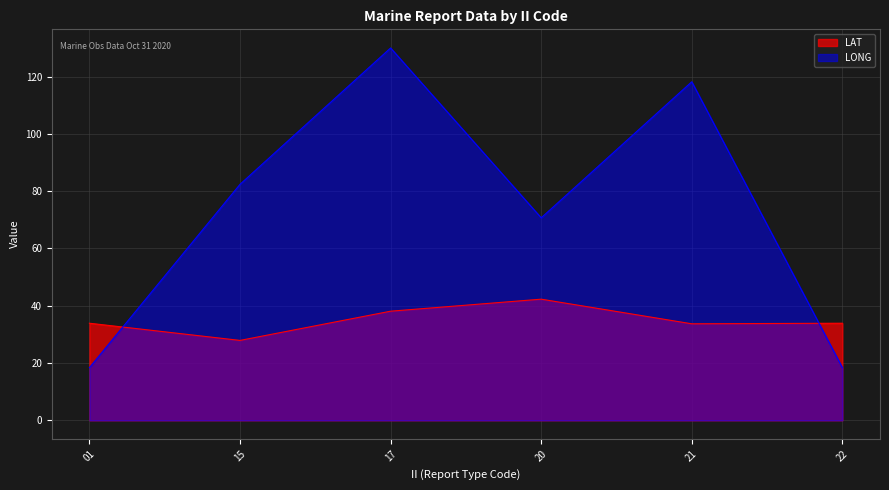

What is the total value across all series at 20?

113.0